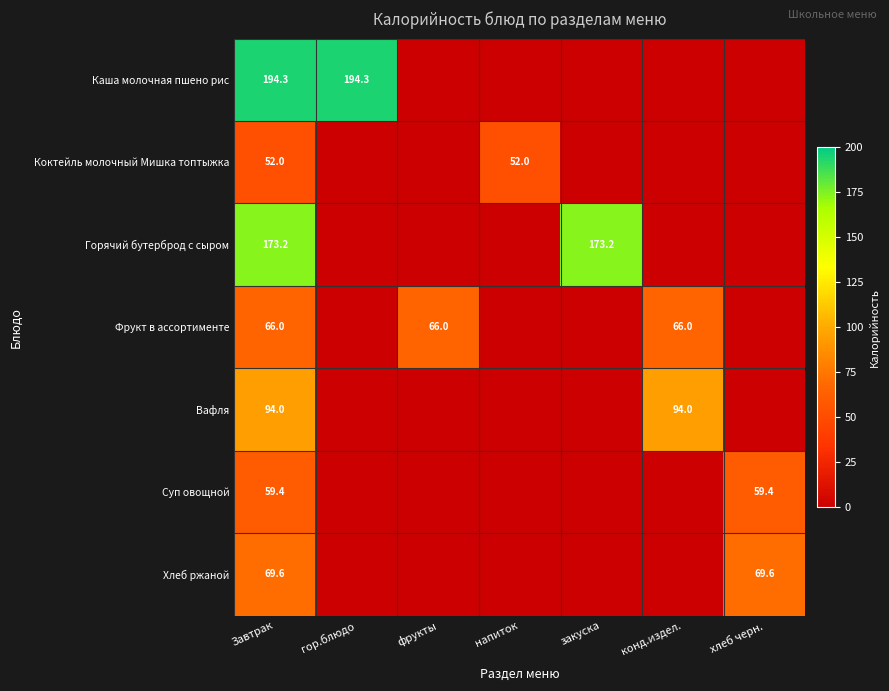

What is the difference between the highest and lowest values at закуска?

173.1